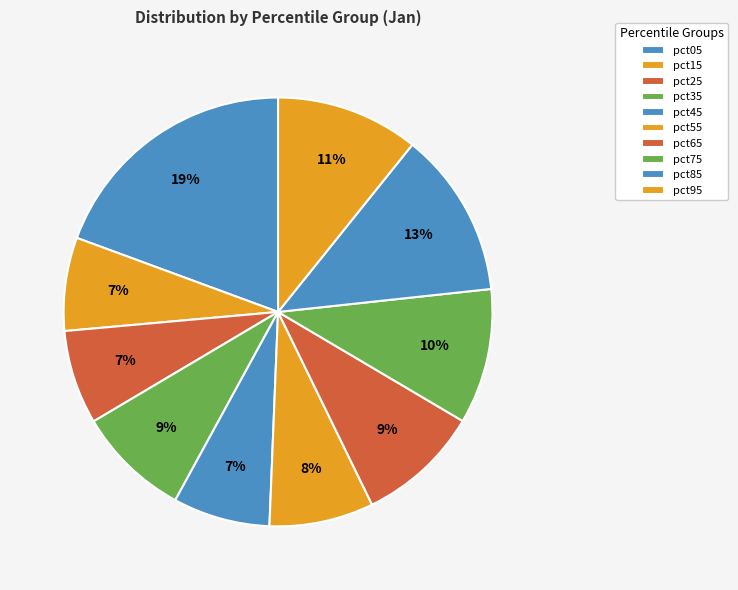

How many slices are in this pie chart?

10